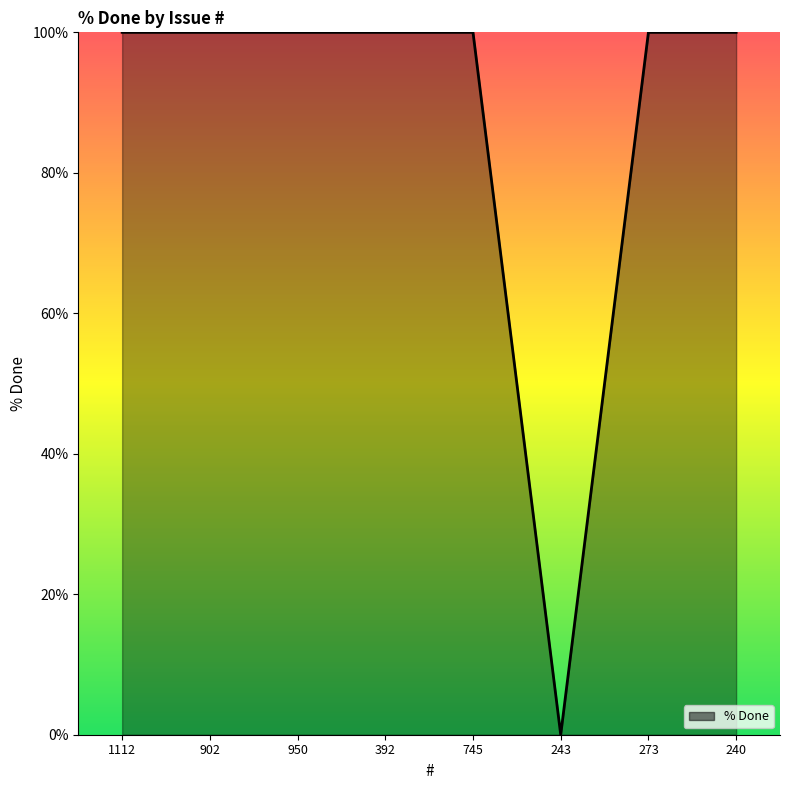

What is the sum of all values?

700